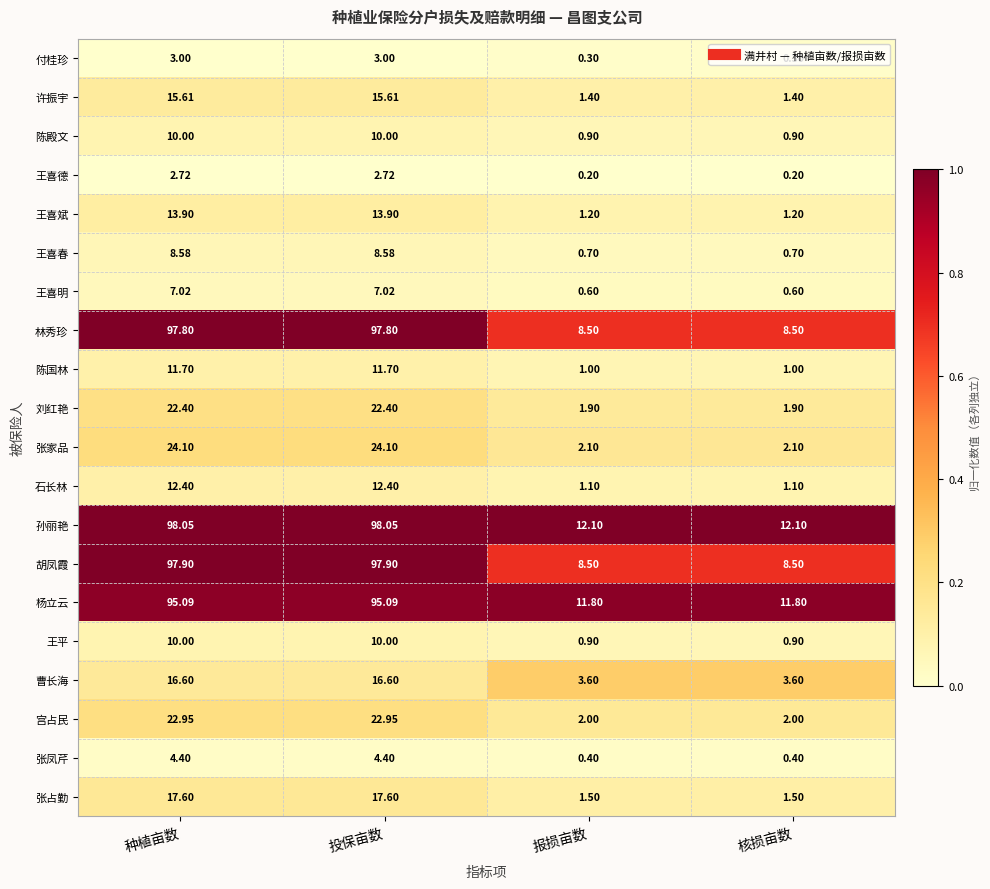

Which series has the largest total across all categories?

孙丽艳